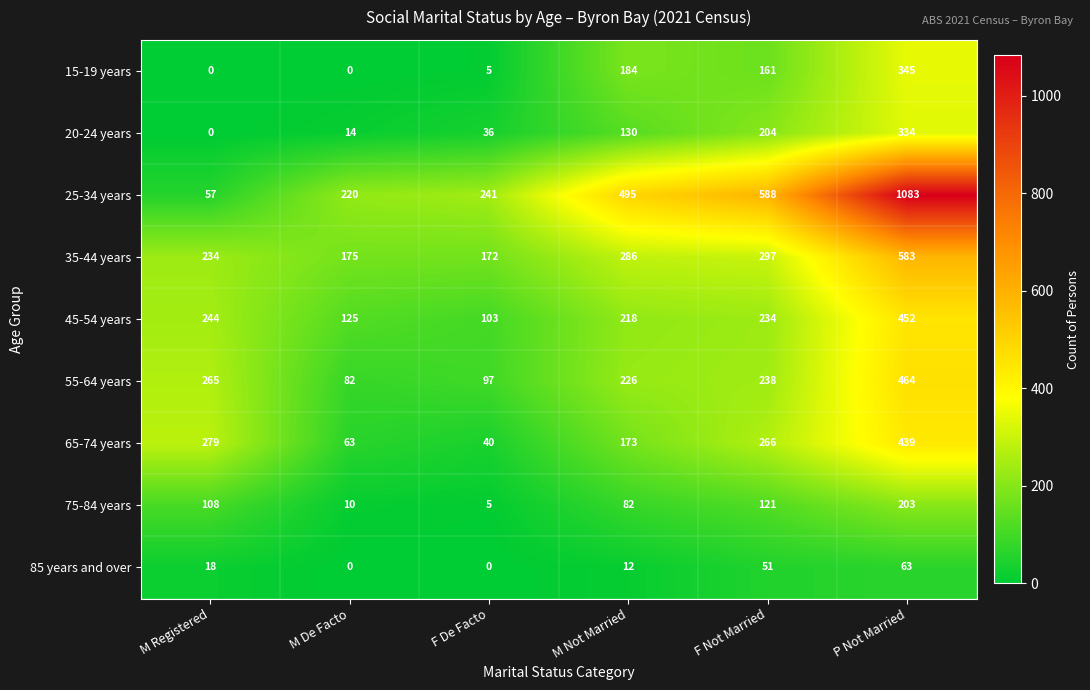

Is it true that 15-19 years equals 0 at M Registered?

True